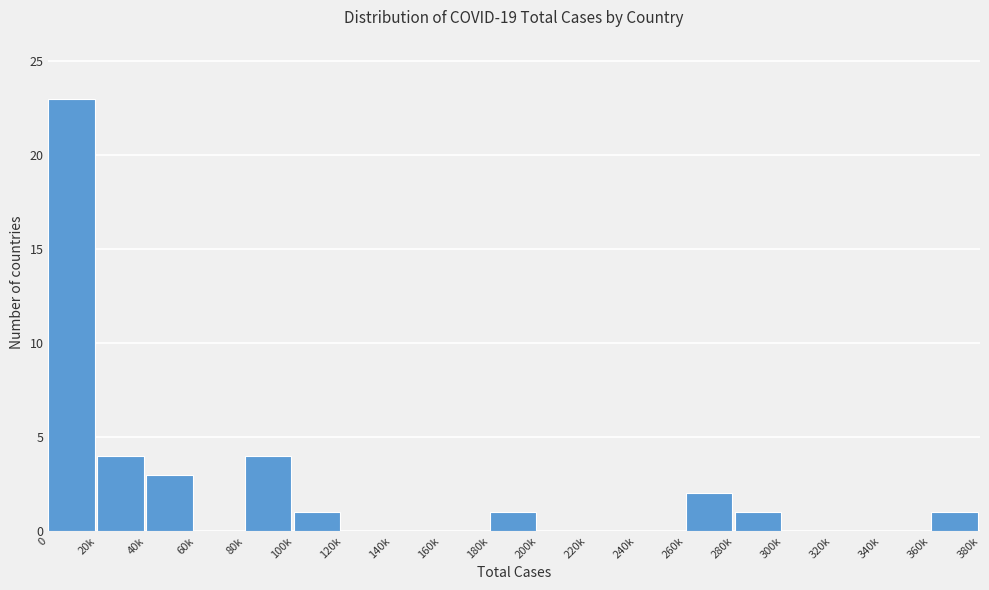

Reading left to right, extract all data points from this chart.

0=23	20k=4	40k=3	60k=0	80k=4	100k=1	120k=0	140k=0	160k=0	180k=1	200k=0	220k=0	240k=0	260k=2	280k=1	300k=0	320k=0	340k=0	360k=1